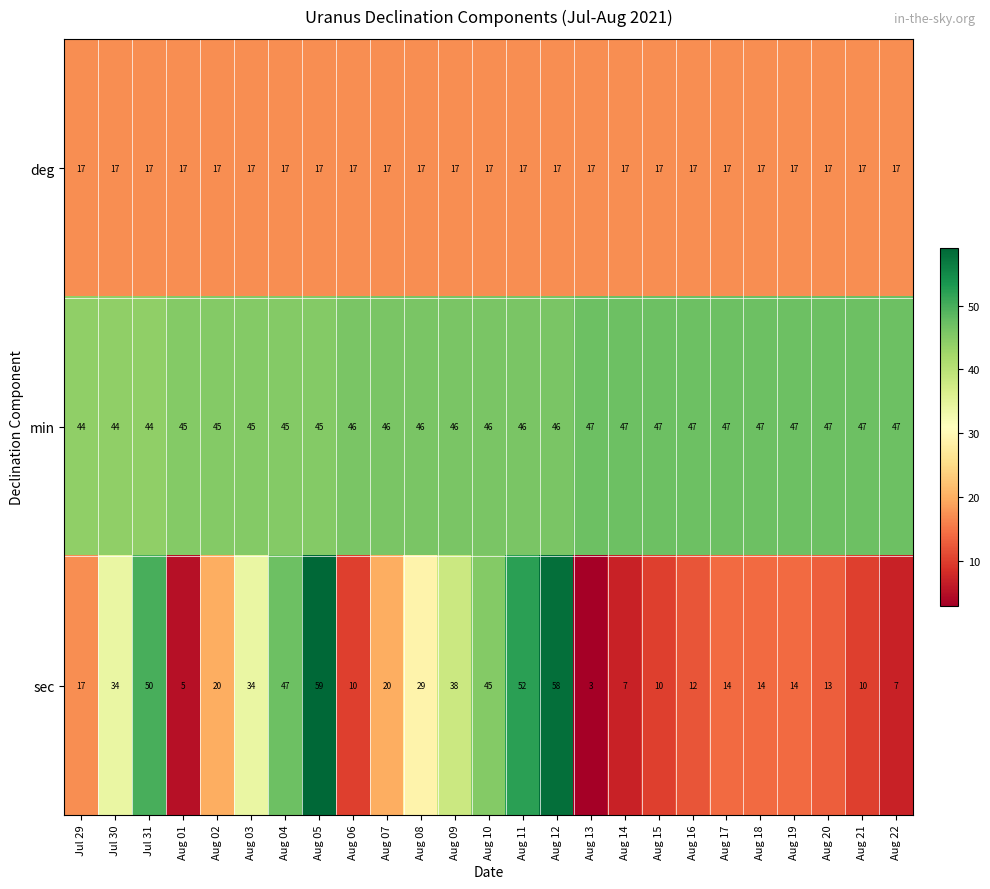

What is the highest value of the sec series?

59